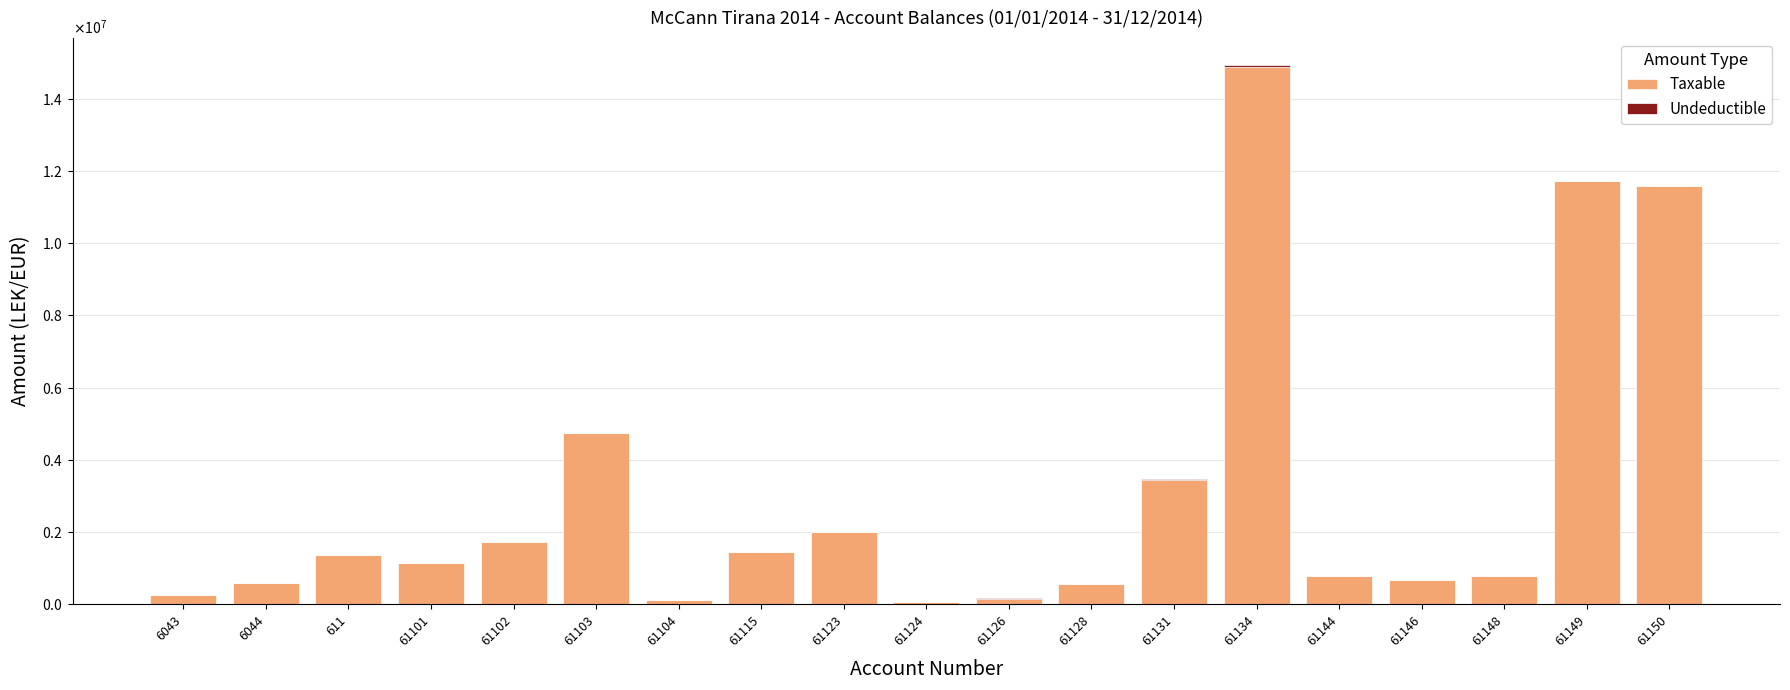

Where is Undeductible nearest to the value 21649?

61123